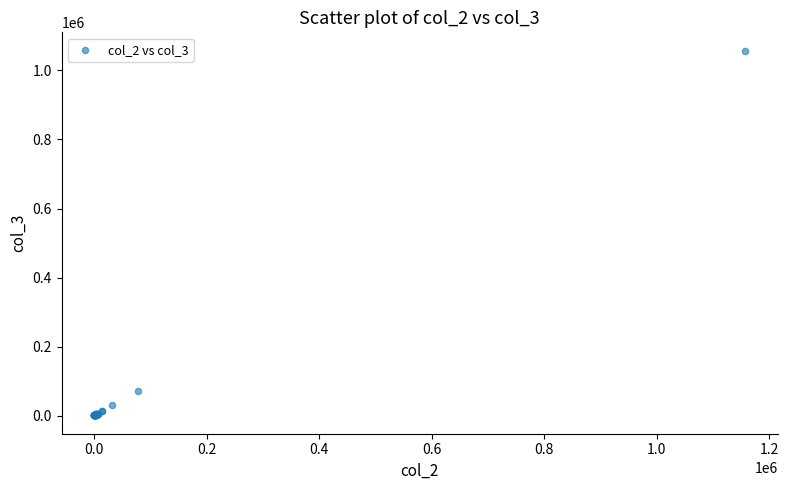

What Y value in the scatter plot is closest to 528951?

70336